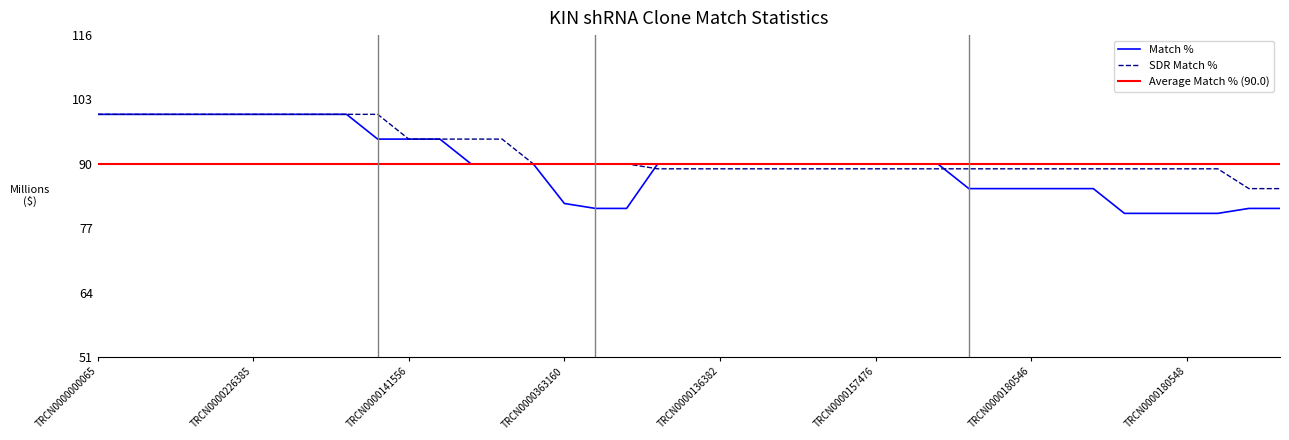

Is the value of SDR Match % at TRCN0000036946 greater than the value of Match % at TRCN0000138772?

No